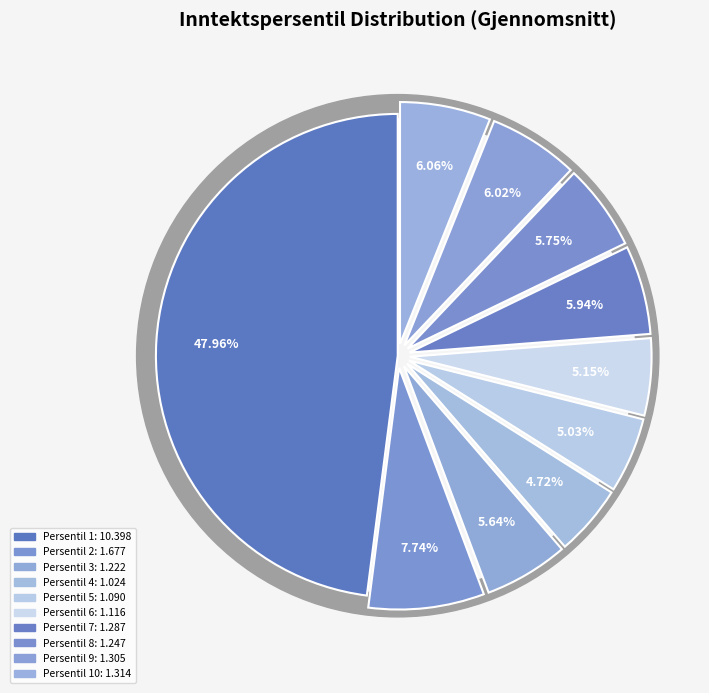

How many slices are in this pie chart?

10